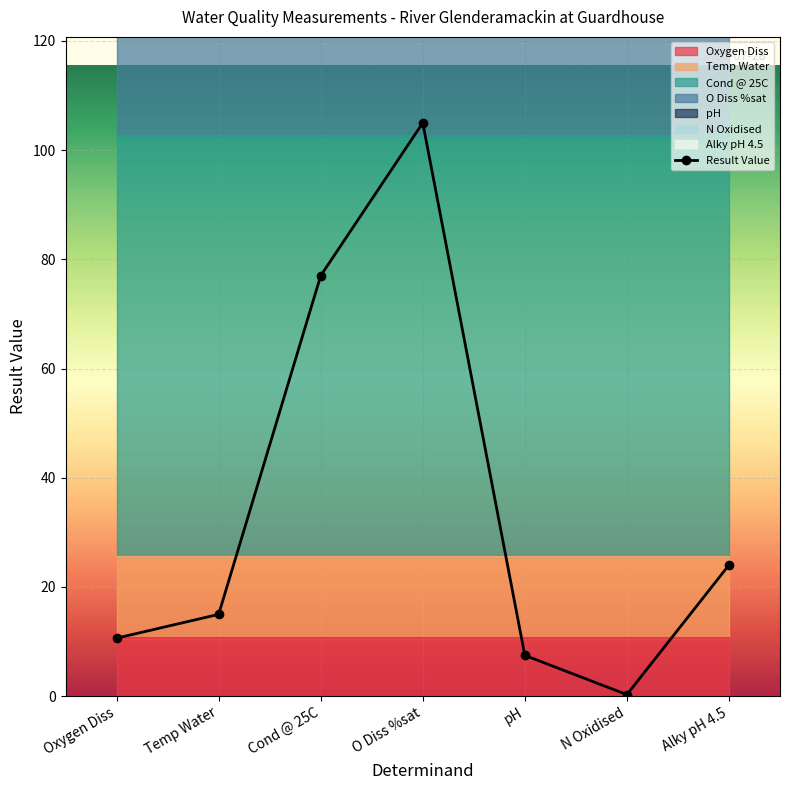

What is the maximum value shown in the chart?

105.0